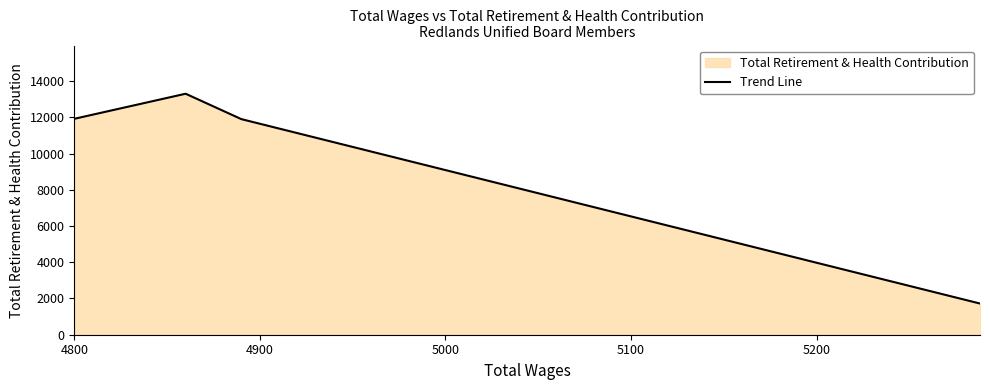

The chart shows a value of 11916 at 4800. True or false?

True